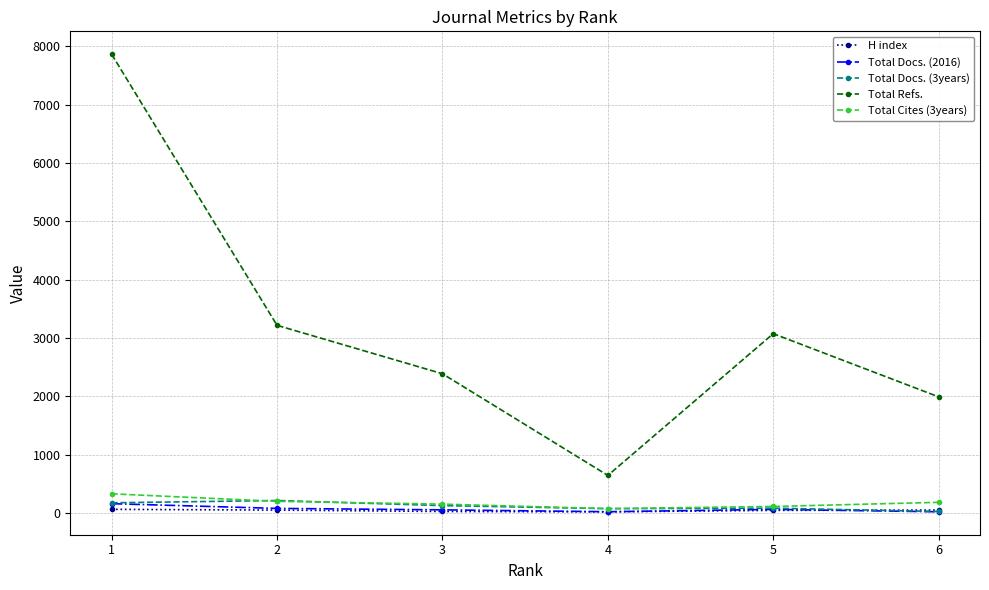

What is the value of the H index point at the 5th from the left?

47